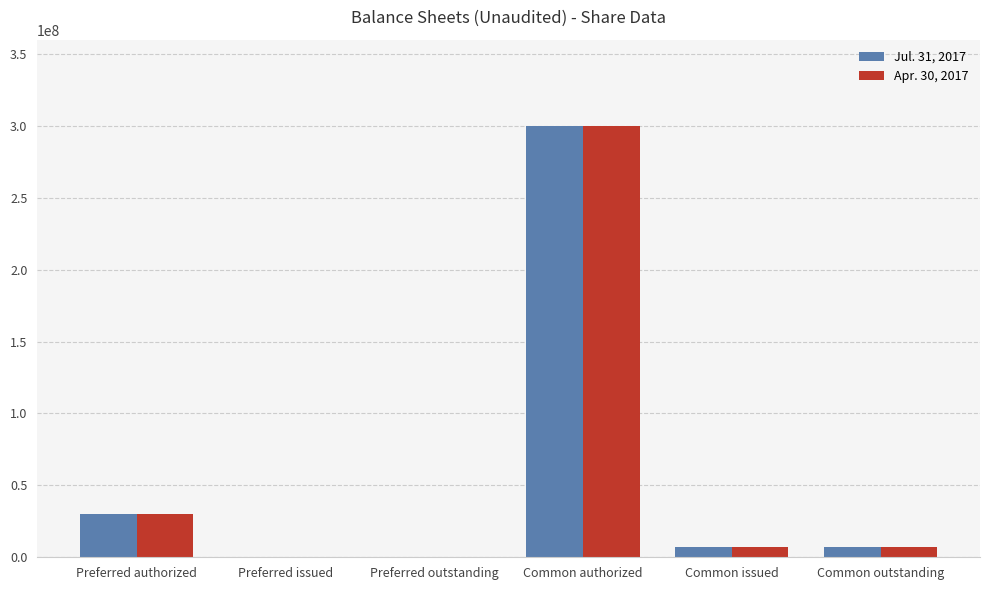

What is the maximum value for Apr. 30, 2017?

300000000